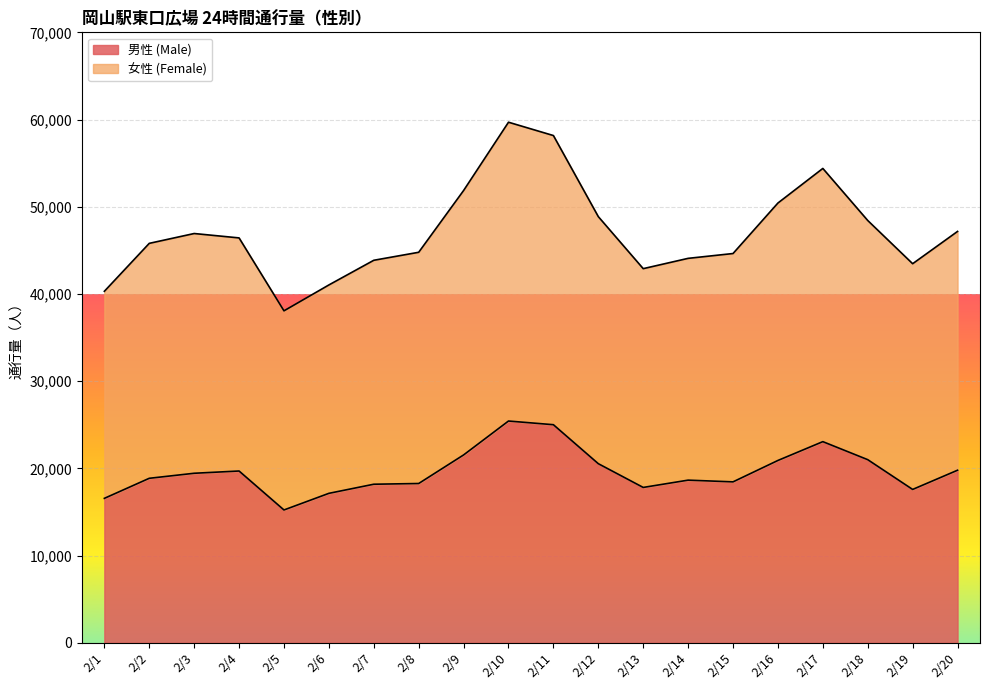

Which series has the largest total across all categories?

女性 (Female)